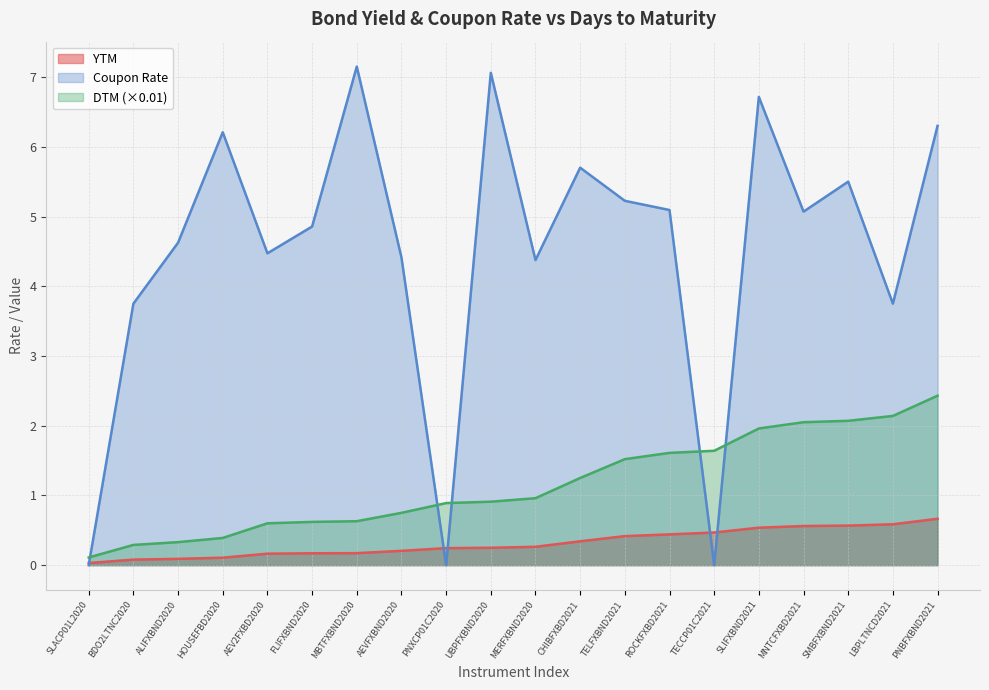

Which series has the largest range (max minus min)?

Coupon Rate